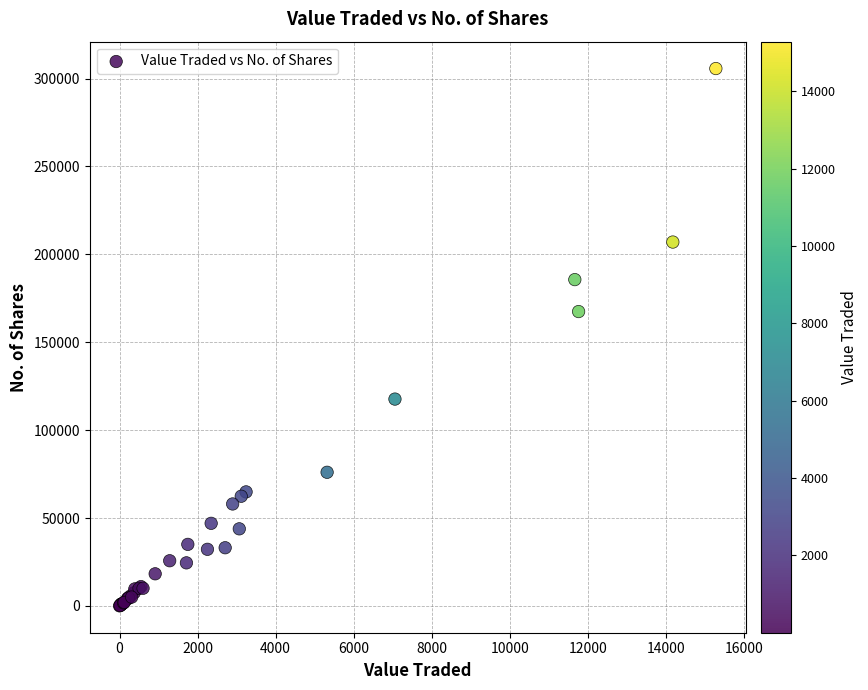

What Y value in the scatter plot is closest to 152870?

167457